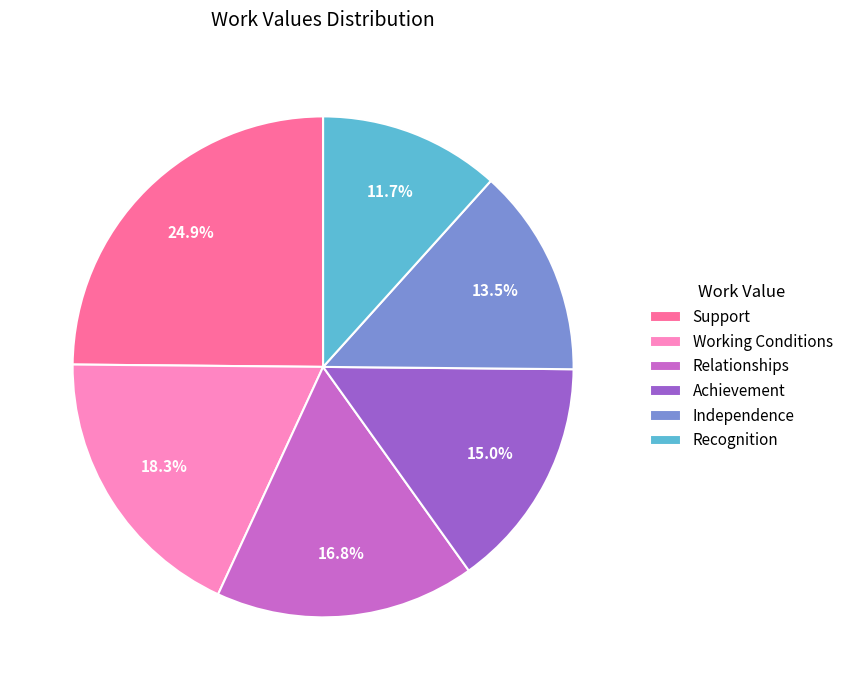

To the nearest percent, what is the combined percentage of Recognition and Achievement?

27%